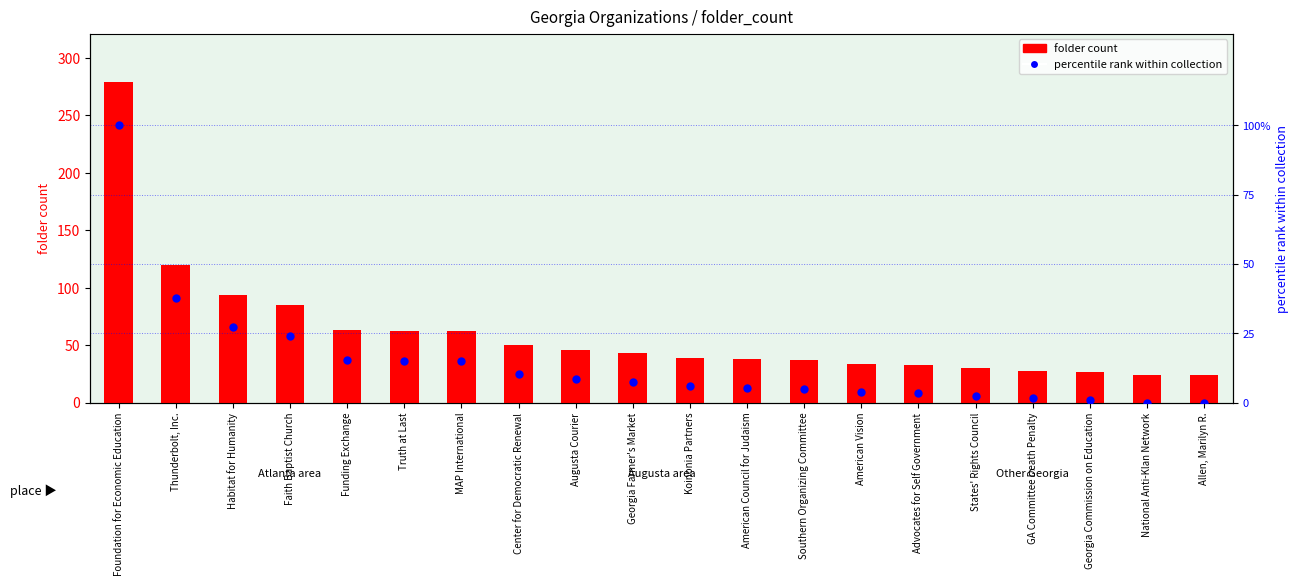

At how many categories does at least one series exceed 70?

4